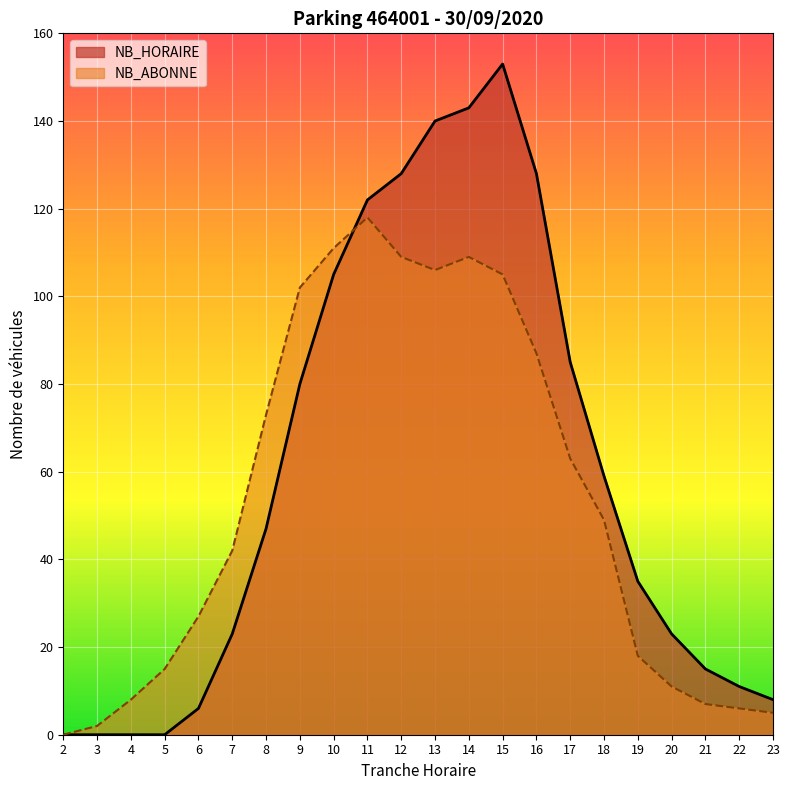

At which category is the sum across all series the highest?

15